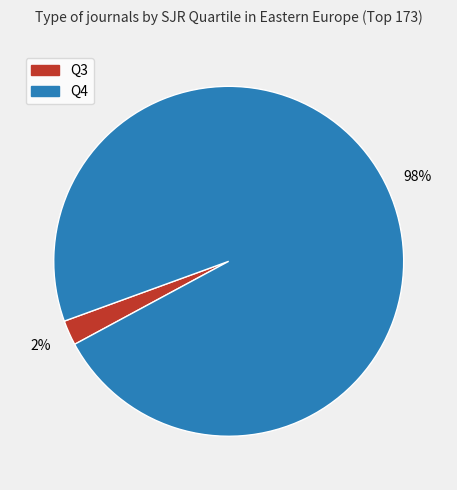

Is it true that Q3 is 2% of the pie?

True